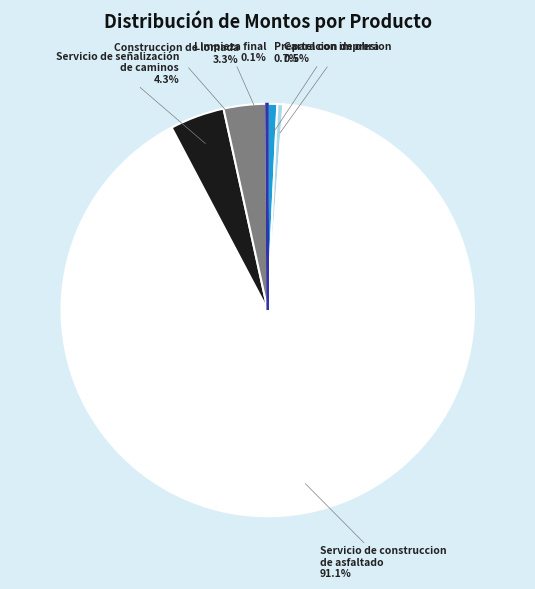

Is there a majority slice in this chart?

Yes